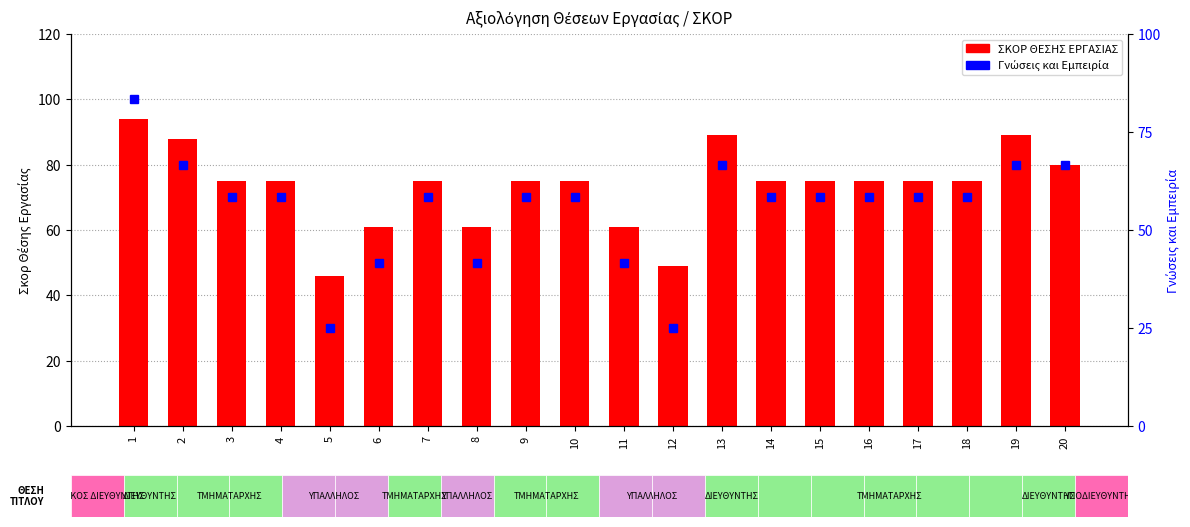

What value does the ΣΚΟΡ ΘΕΣΗΣ ΕΡΓΑΣΙΑΣ series have at 18?

75